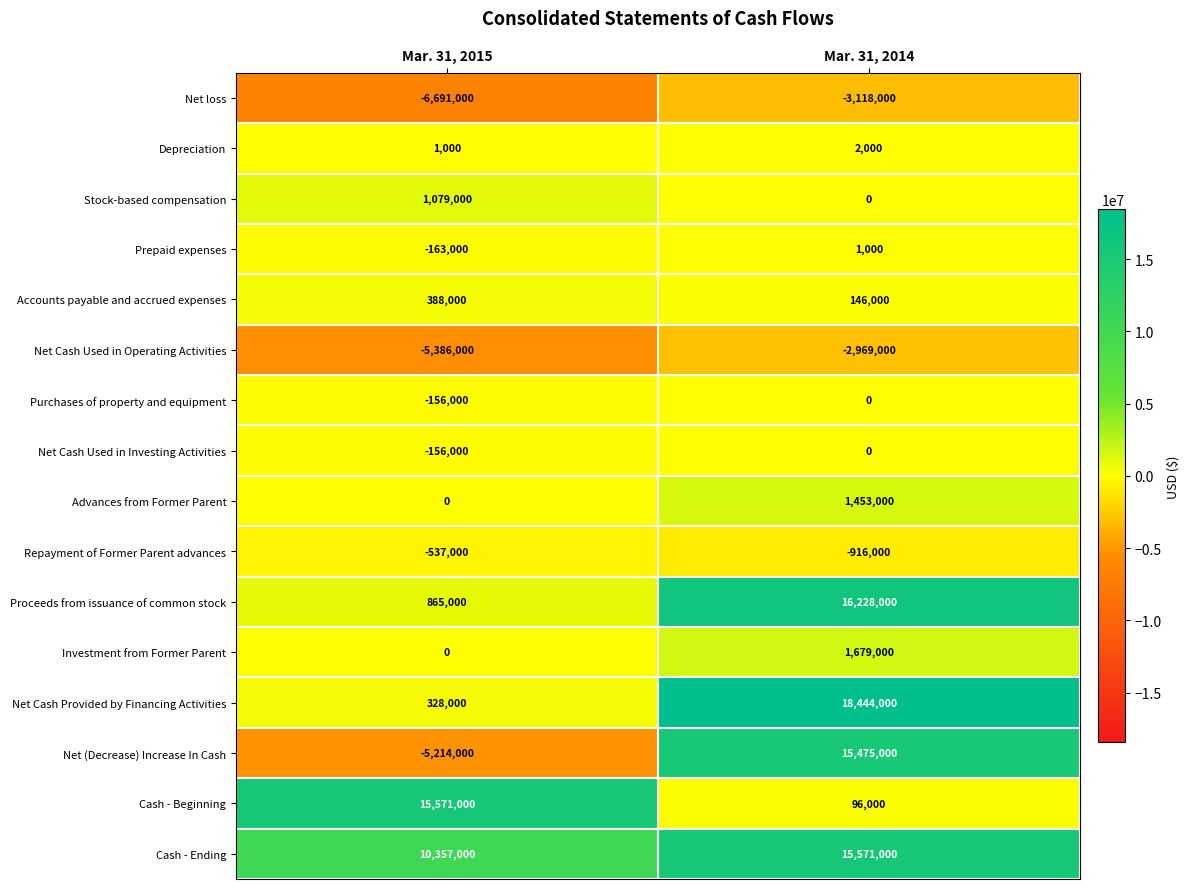

What is the maximum value shown in the chart?

18444000